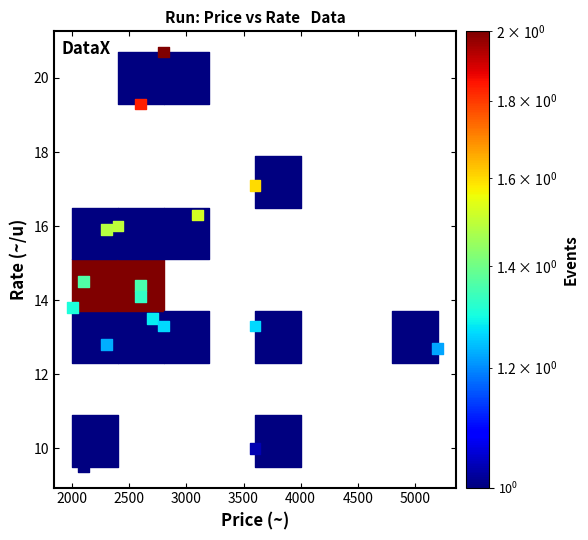

What is the range of Y values (max minus min)?

11.2